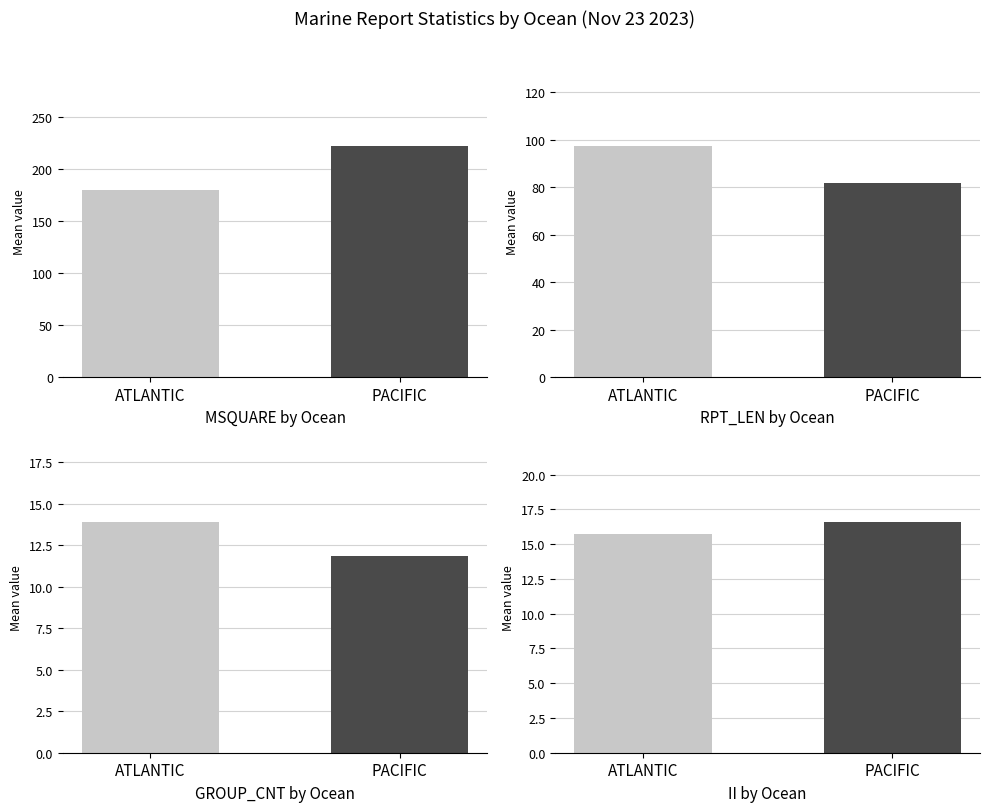

What are all the series names shown in the legend?

ATLANTIC, PACIFIC